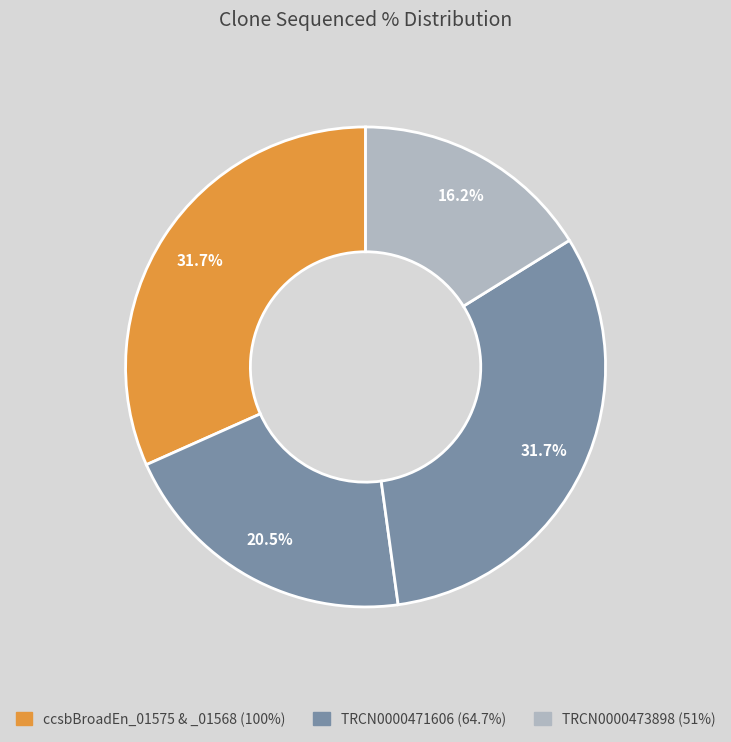

How many slices are in this pie chart?

4